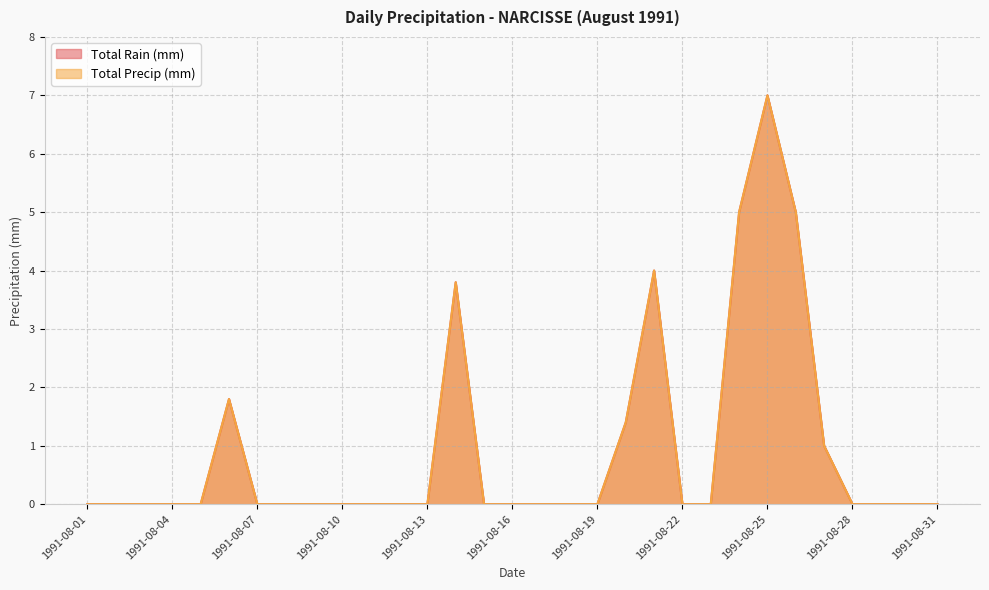

Is it true that Total Precip (mm) equals 4.5 at 1991-08-07?

False